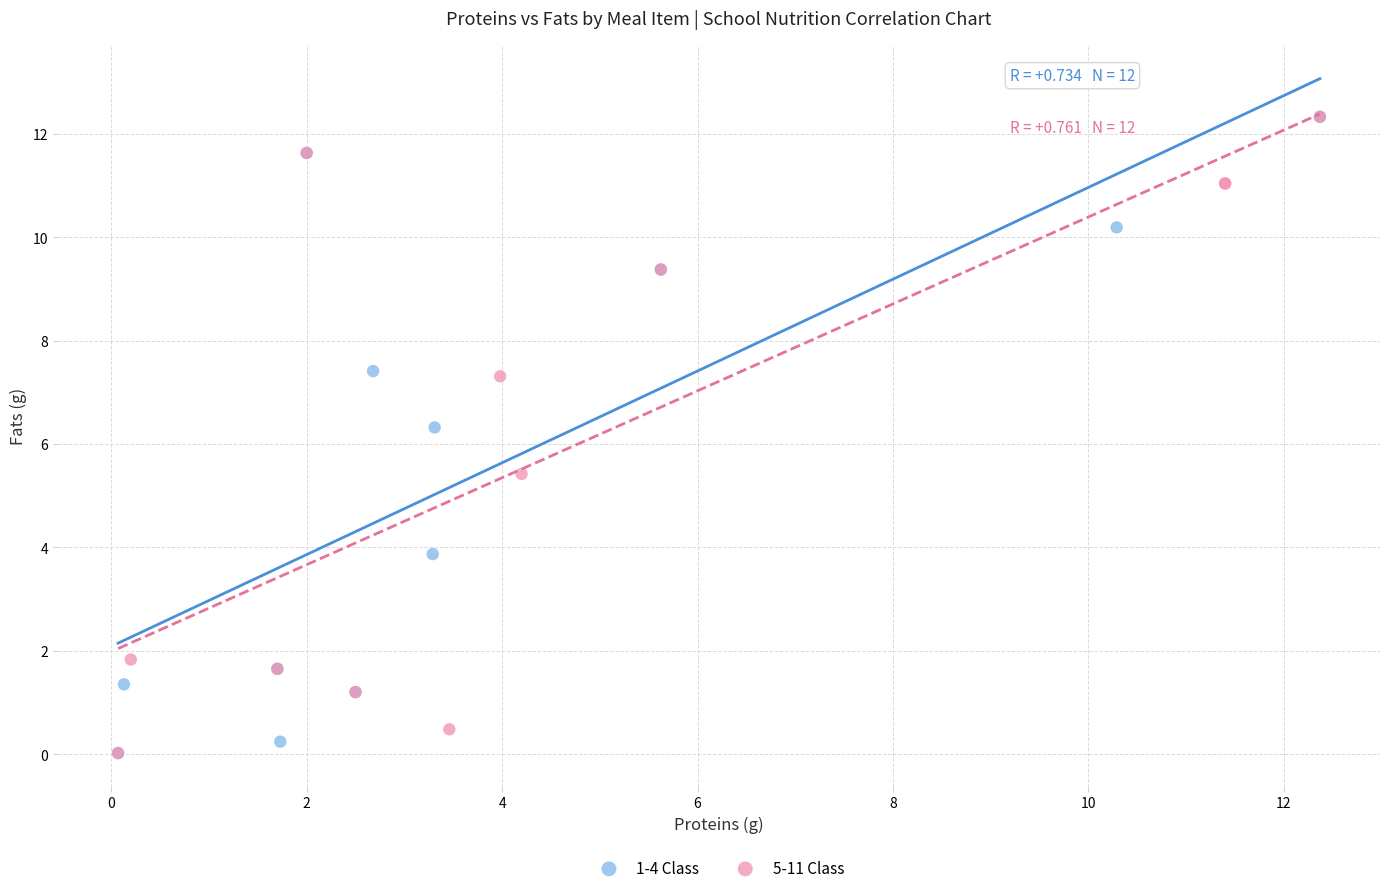

What are all the series names shown in the legend?

1-4 Class, 5-11 Class